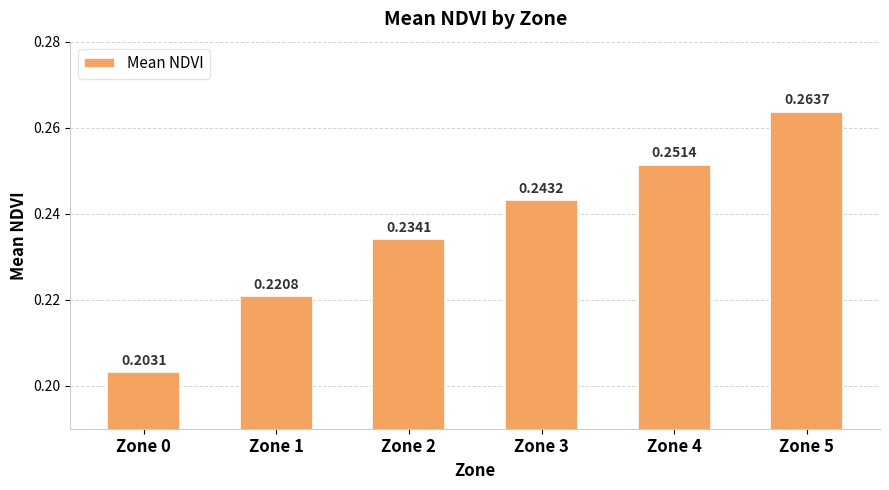

List the labels in order of value, smallest first.

Zone 0, Zone 1, Zone 2, Zone 3, Zone 4, Zone 5